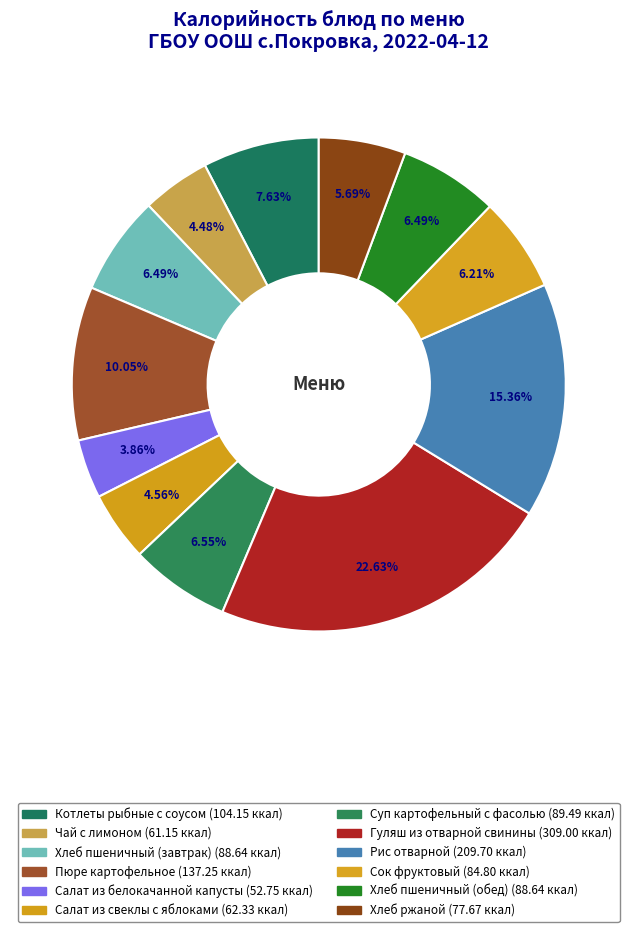

To the nearest percent, what percentage of the pie is Котлеты рыбные с соусом?

8%